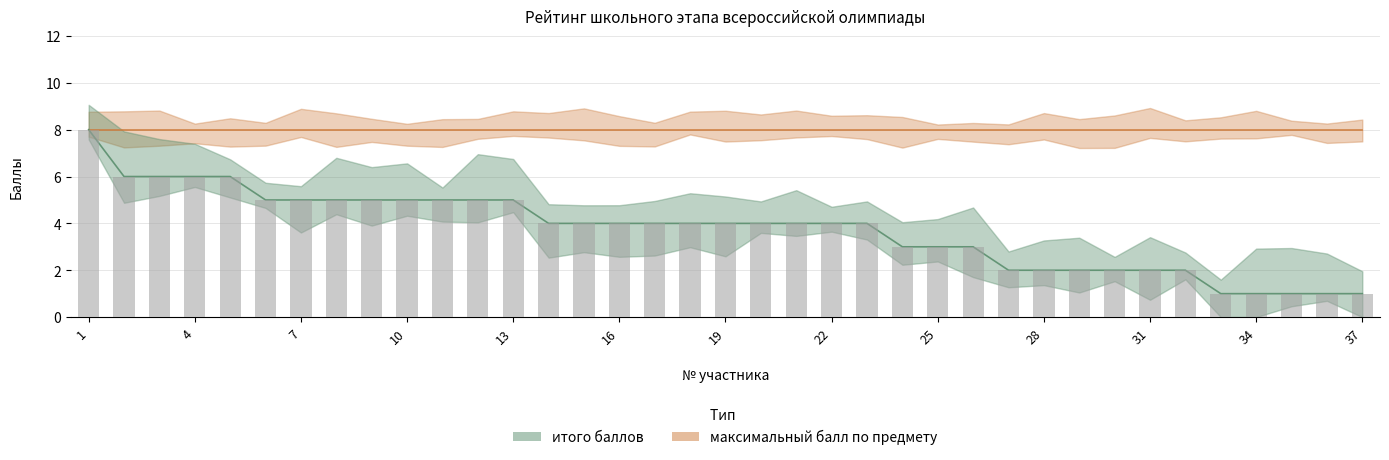

Reading right to left, what are all the values shown in this chart?

37=1	36=1	35=1	34=1	33=1	32=2	31=2	30=2	29=2	28=2	27=2	26=3	25=3	24=3	23=4	22=4	21=4	20=4	19=4	18=4	17=4	16=4	15=4	14=4	13=5	12=5	11=5	10=5	9=5	8=5	7=5	6=5	5=6	4=6	3=6	2=6	1=8